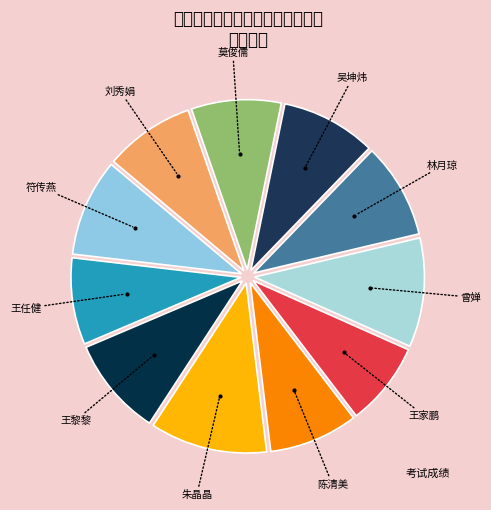

Count the number of slices in the pie.

11